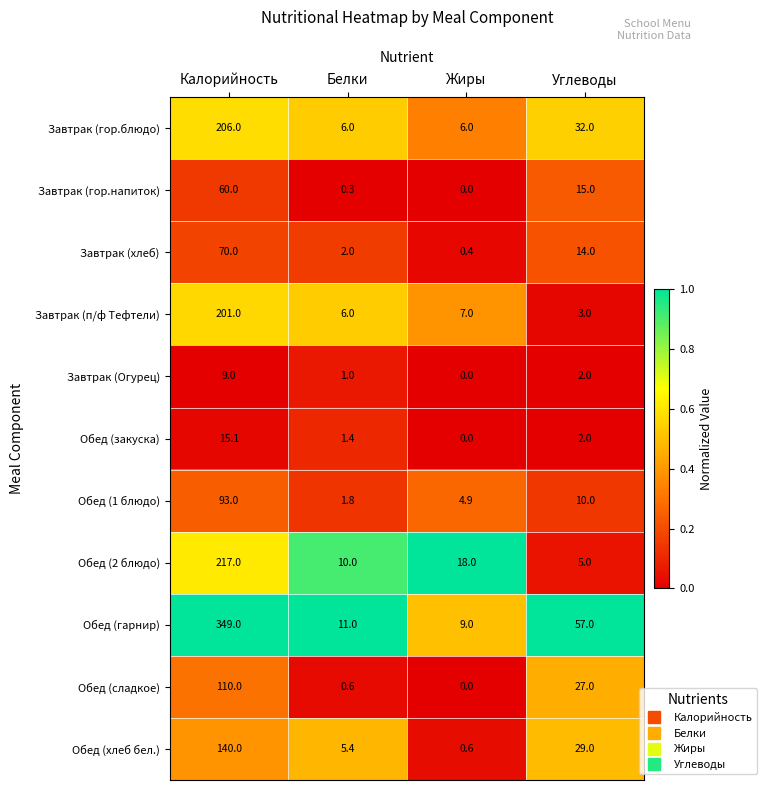

At which category is the sum across all series the highest?

Калорийность